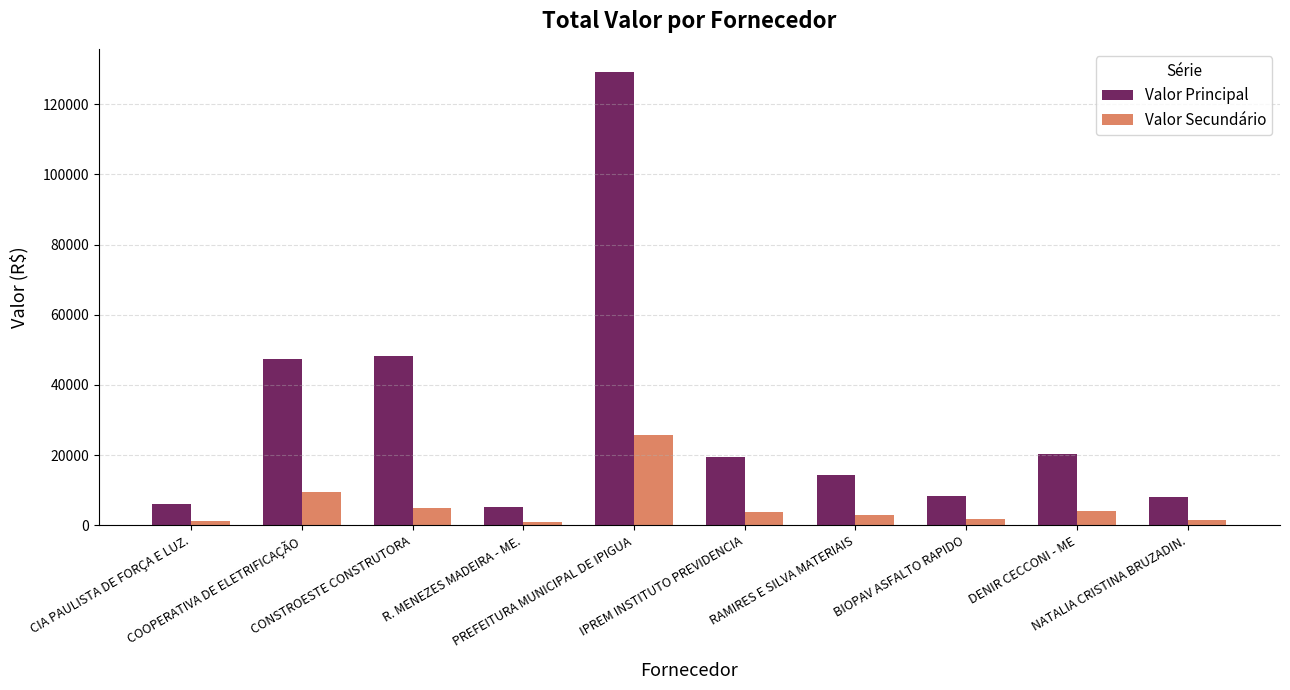

Which series has the widest spread of values?

Valor Principal